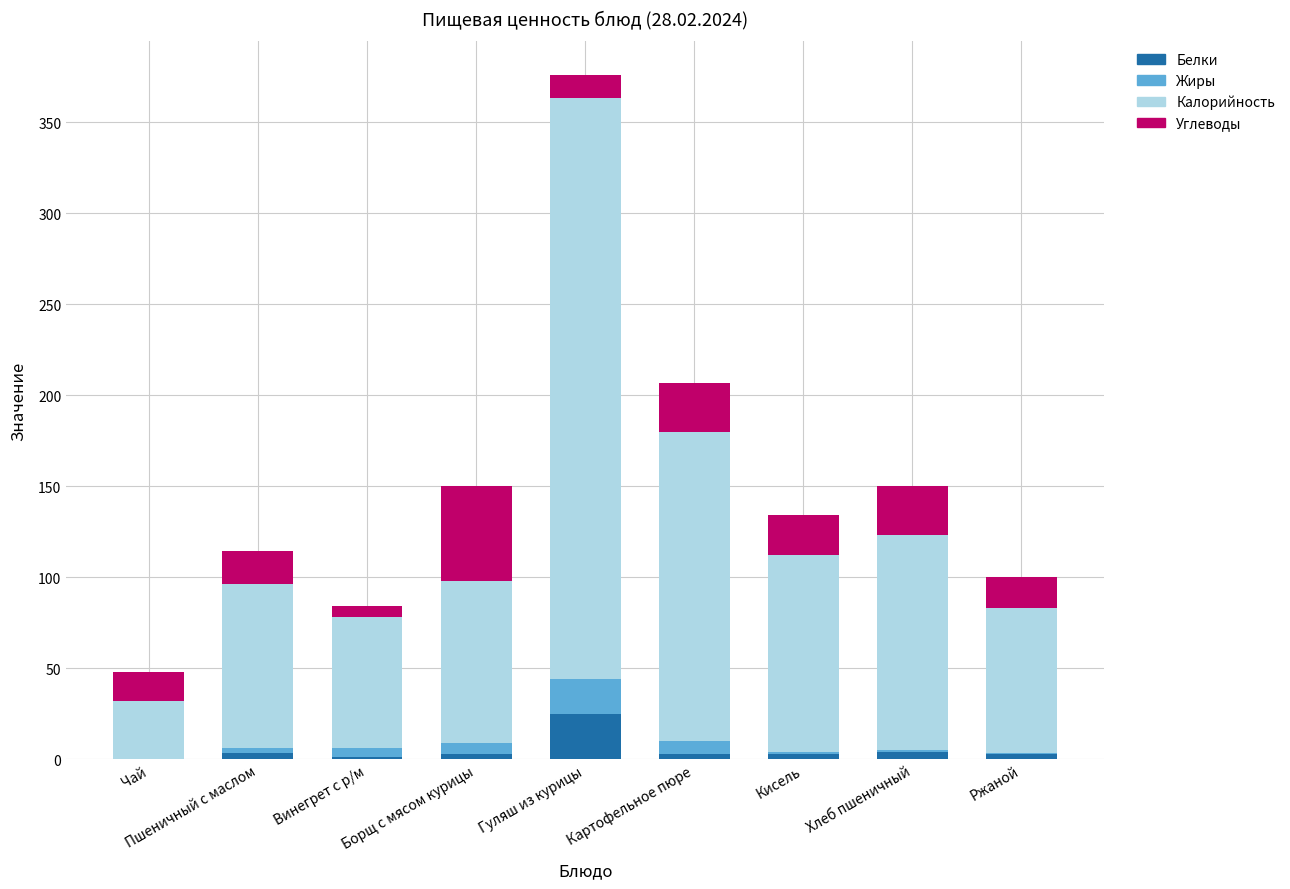

At which category is the sum across all series the highest?

Гуляш из курицы